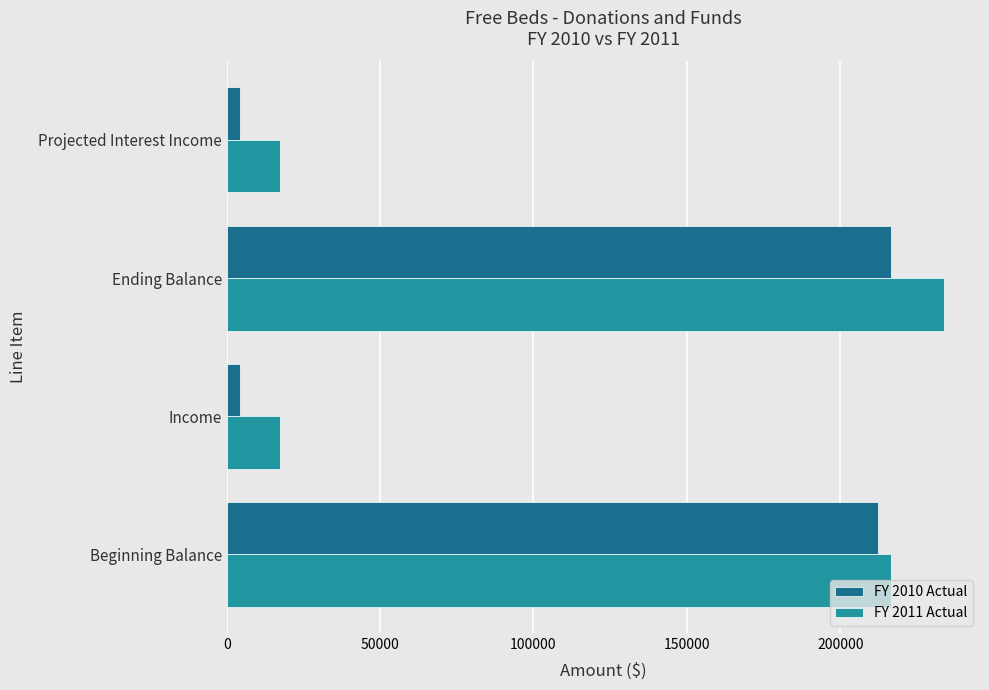

Which series has the largest range (max minus min)?

FY 2011 Actual